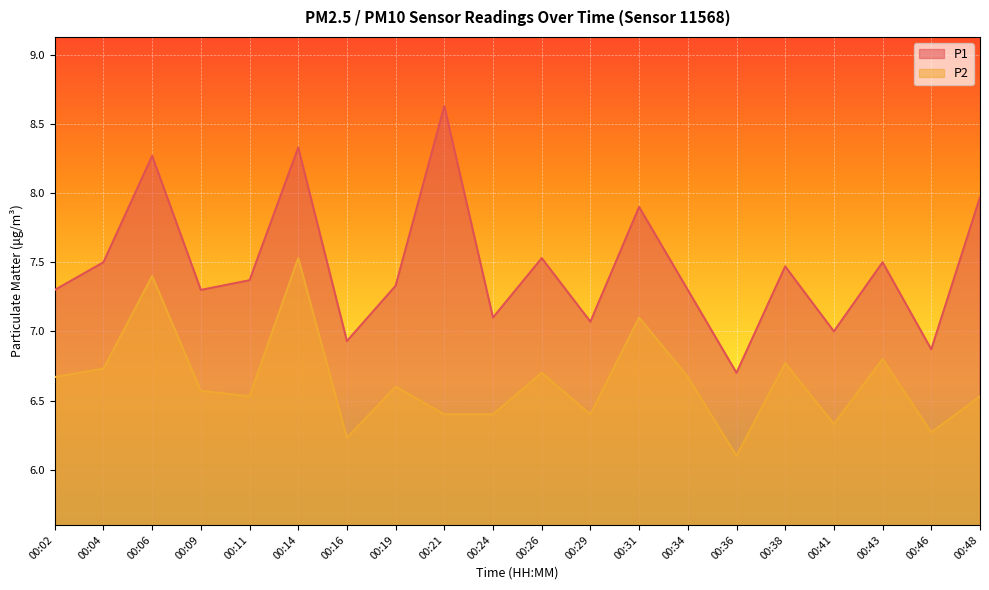

What is the sum of all P2 values?

132.7